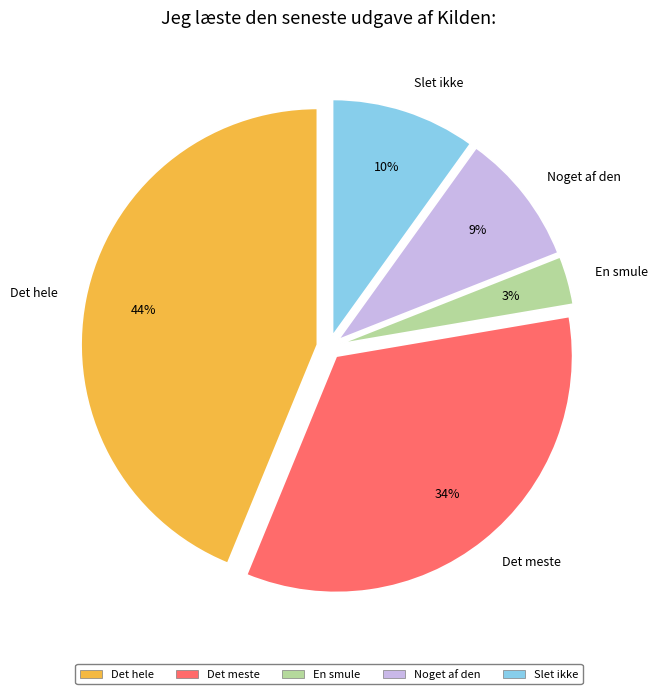

Is the sum of Det meste and Det hele greater than half?

Yes